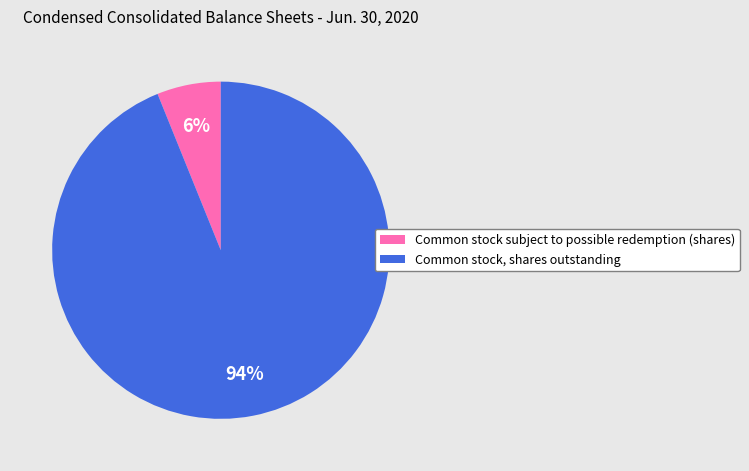

The Common stock, shares outstanding slice represents 94% of the pie. True or false?

True